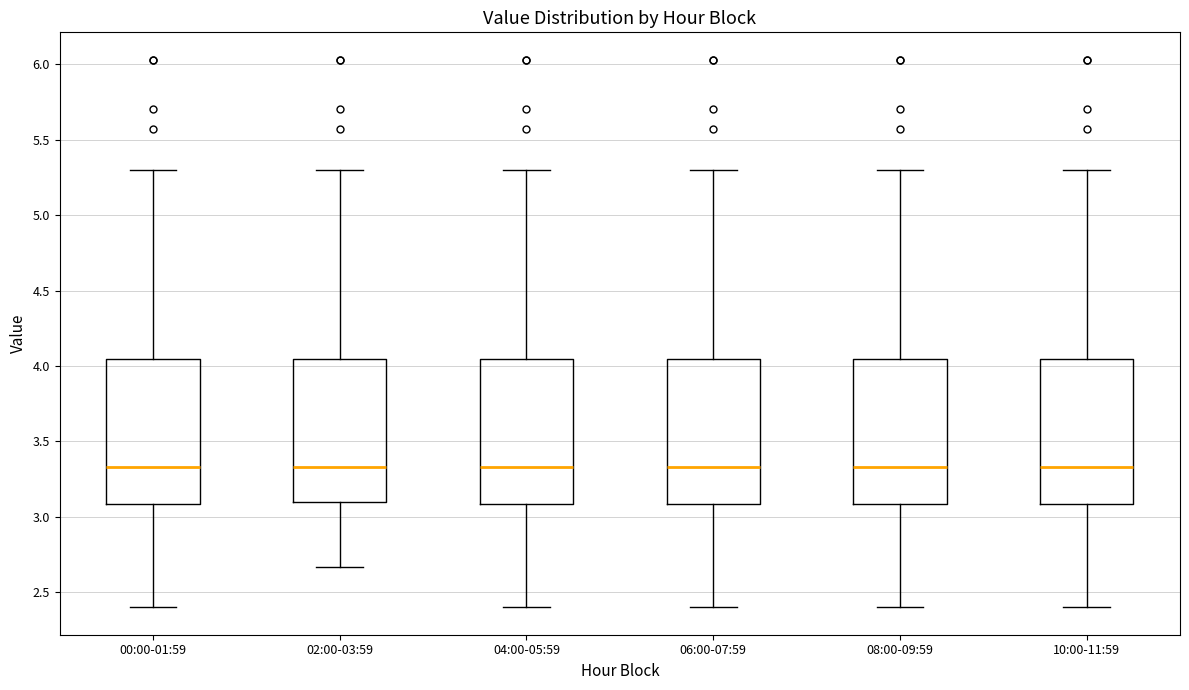

Reading left to right, transcribe this box plot: for each box, give where its median line is, the range the box spans, and where its two whiskers end, as read against the y-axis. The values are not printed on the chart, so give them approximately, as read against the axis.

00:00-01:59: median 3.35, box 3.10 to 4.05, whiskers 2.40 to 5.30
02:00-03:59: median 3.35, box 3.10 to 4.05, whiskers 2.65 to 5.30
04:00-05:59: median 3.35, box 3.10 to 4.05, whiskers 2.40 to 5.30
06:00-07:59: median 3.35, box 3.10 to 4.05, whiskers 2.40 to 5.30
08:00-09:59: median 3.35, box 3.10 to 4.05, whiskers 2.40 to 5.30
10:00-11:59: median 3.35, box 3.10 to 4.05, whiskers 2.40 to 5.30